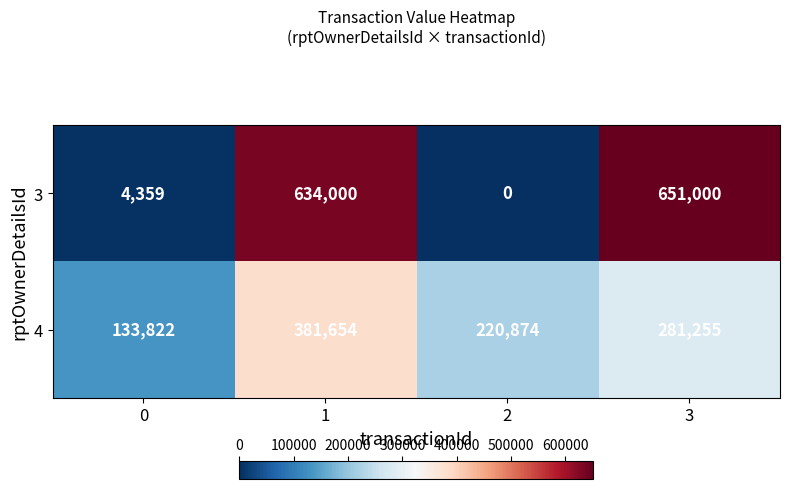

What is the total value across all series at 2?

220874